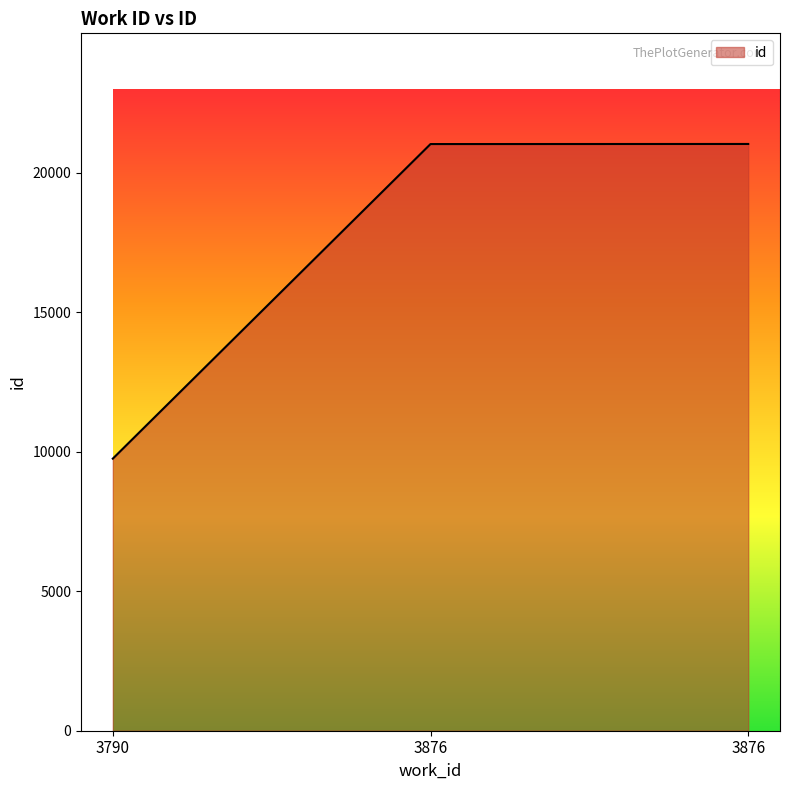

What is the maximum value shown in the chart?

21034